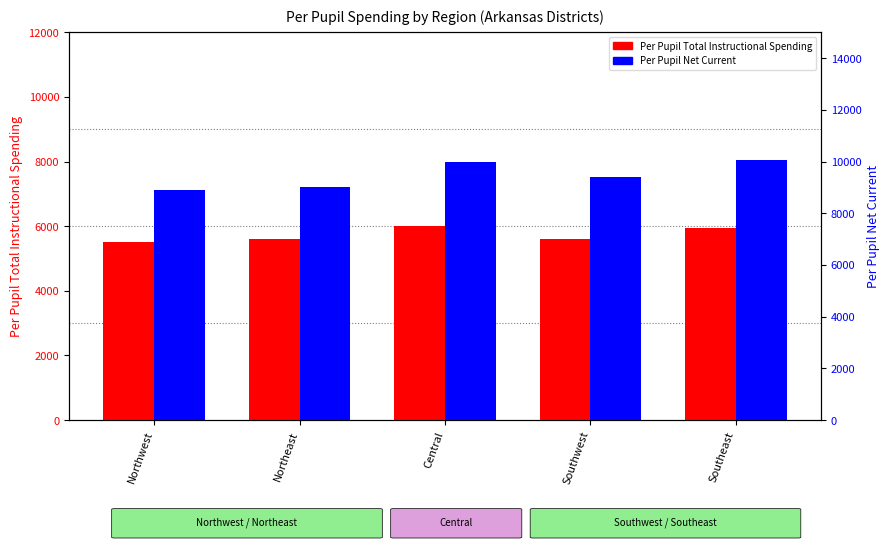

Rank the series by their maximum value, from highest to lowest.

Per Pupil Net Current, Per Pupil Total Instructional Spending